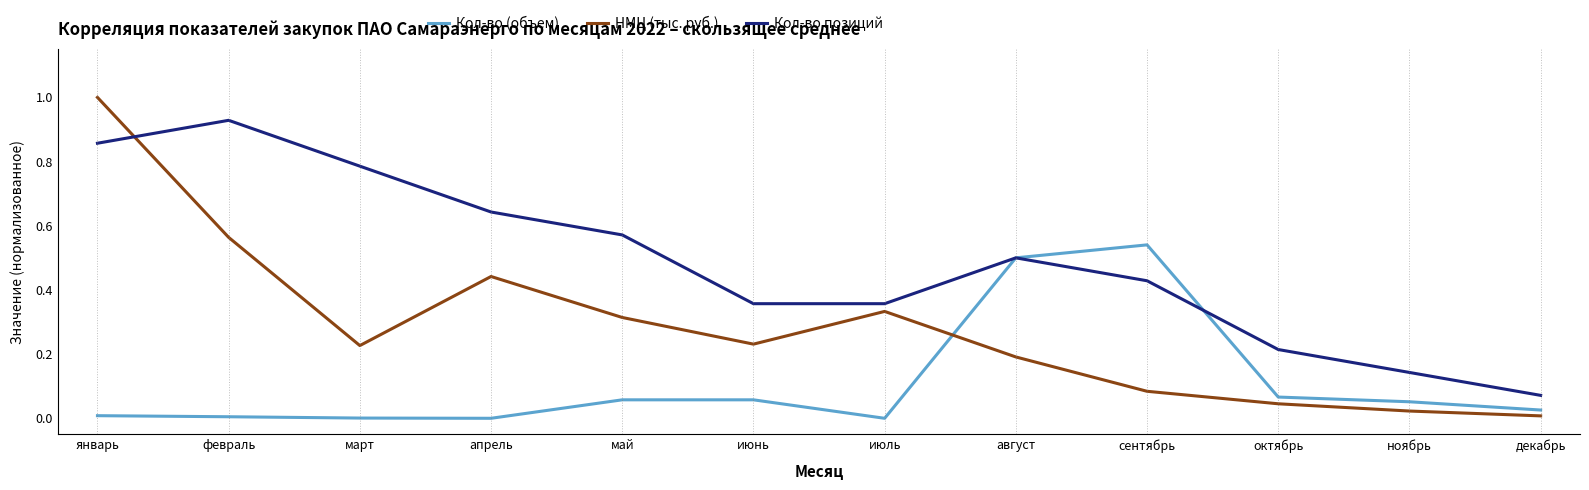

Is the value of Кол-во (объем) at ноябрь greater than the value of НМЦ (тыс. руб.) at январь?

No